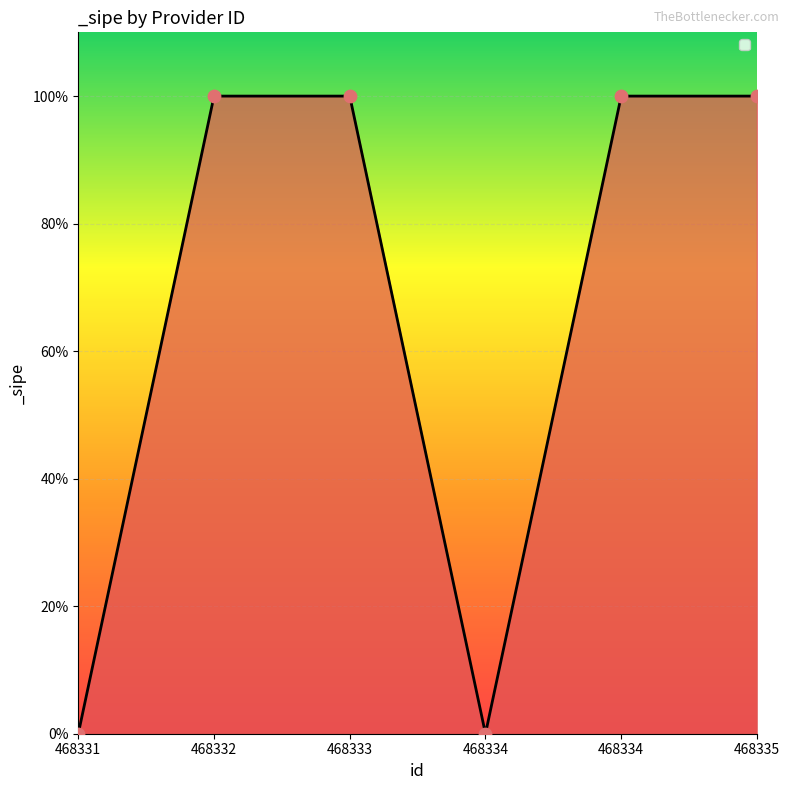

Between 468334 and 468331, which is larger?

468334